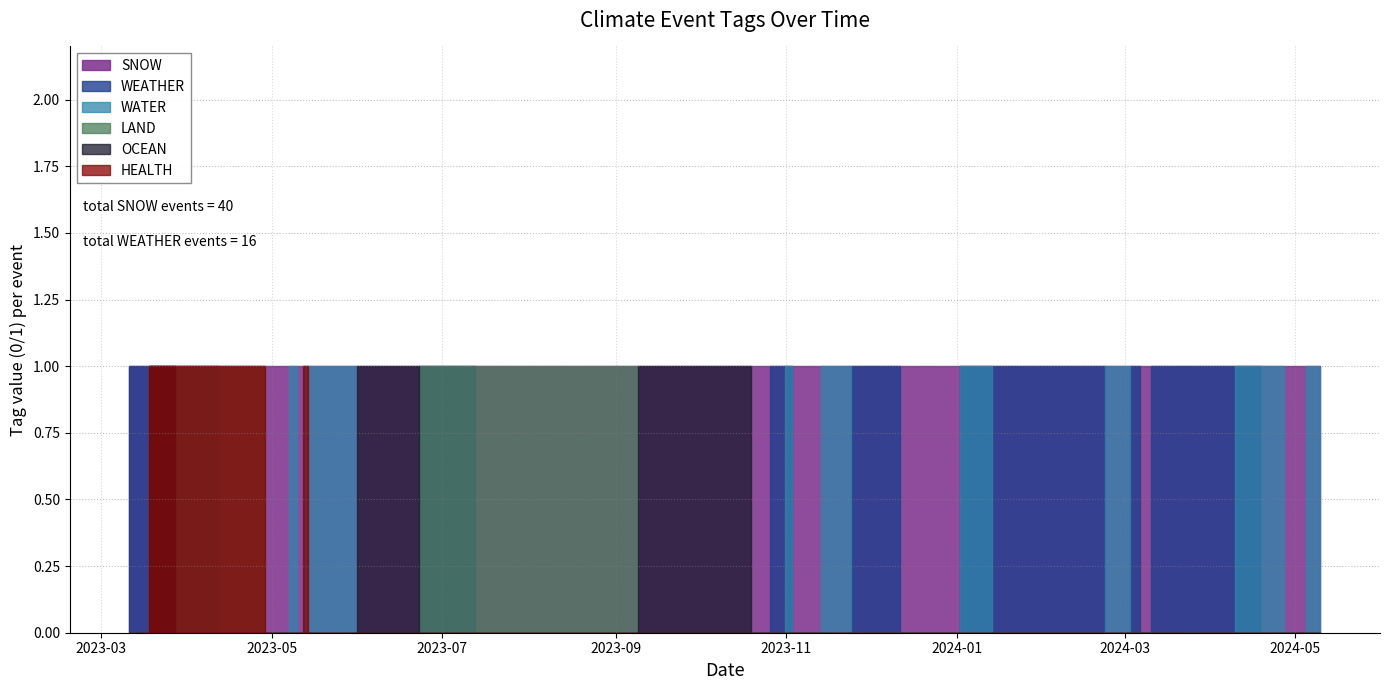

Reading right to left, transcribe all the data shown in this chart.

WEATHER: 2023-03-11=1	2023-03-15=1	2023-03-21=1	2023-04-03=1	2023-04-21=0	2023-05-06=0	2023-05-08=0	2023-05-09=0	2023-05-11=0	2023-05-13=0	2023-05-15=0	2023-05-19=0	2023-06-13=0	2023-06-22=0	2023-06-22=0	2023-06-23=1	2023-08-01=0	2023-10-18=0	2023-10-21=0	2023-10-31=1	2023-11-01=1	2023-11-05=0	2023-11-22=0	2023-11-22=0	2023-11-26=1	2023-12-27=0	2024-01-08=1	2024-01-19=1	2024-02-16=1	2024-03-01=0	2024-03-05=1	2024-03-08=0	2024-03-13=1	2024-04-07=1	2024-04-12=1	2024-04-15=1	2024-04-22=0	2024-05-02=0	2024-05-08=0	2024-05-10=0
OCEAN: 2023-03-11=0	2023-03-15=0	2023-03-21=1	2023-04-03=0	2023-04-21=0	2023-05-06=0	2023-05-08=0	2023-05-09=0	2023-05-11=0	2023-05-13=0	2023-05-15=0	2023-05-19=0	2023-06-13=1	2023-06-22=1	2023-06-22=1	2023-06-23=0	2023-08-01=0	2023-10-18=1	2023-10-21=0	2023-10-31=0	2023-11-01=0	2023-11-05=0	2023-11-22=0	2023-11-22=0	2023-11-26=0	2023-12-27=0	2024-01-08=0	2024-01-19=0	2024-02-16=0	2024-03-01=0	2024-03-05=0	2024-03-08=0	2024-03-13=0	2024-04-07=0	2024-04-12=0	2024-04-15=0	2024-04-22=0	2024-05-02=0	2024-05-08=0	2024-05-10=0
LAND: 2023-03-11=0	2023-03-15=0	2023-03-21=1	2023-04-03=1	2023-04-21=1	2023-05-06=0	2023-05-08=0	2023-05-09=0	2023-05-11=0	2023-05-13=0	2023-05-15=0	2023-05-19=0	2023-06-13=0	2023-06-22=0	2023-06-22=0	2023-06-23=1	2023-08-01=1	2023-10-18=0	2023-10-21=0	2023-10-31=0	2023-11-01=0	2023-11-05=0	2023-11-22=0	2023-11-22=0	2023-11-26=0	2023-12-27=0	2024-01-08=0	2024-01-19=0	2024-02-16=0	2024-03-01=0	2024-03-05=0	2024-03-08=0	2024-03-13=0	2024-04-07=0	2024-04-12=0	2024-04-15=0	2024-04-22=0	2024-05-02=0	2024-05-08=0	2024-05-10=0
WATER: 2023-03-11=0	2023-03-15=0	2023-03-21=1	2023-04-03=0	2023-04-21=0	2023-05-06=0	2023-05-08=1	2023-05-09=1	2023-05-11=0	2023-05-13=1	2023-05-15=1	2023-05-19=1	2023-06-13=0	2023-06-22=0	2023-06-22=0	2023-06-23=0	2023-08-01=0	2023-10-18=0	2023-10-21=0	2023-10-31=0	2023-11-01=1	2023-11-05=0	2023-11-22=1	2023-11-22=1	2023-11-26=0	2023-12-27=0	2024-01-08=1	2024-01-19=0	2024-02-16=0	2024-03-01=1	2024-03-05=0	2024-03-08=0	2024-03-13=0	2024-04-07=0	2024-04-12=1	2024-04-15=1	2024-04-22=1	2024-05-02=0	2024-05-08=1	2024-05-10=1
SNOW: 2023-03-11=1	2023-03-15=1	2023-03-21=1	2023-04-03=1	2023-04-21=1	2023-05-06=1	2023-05-08=1	2023-05-09=1	2023-05-11=1	2023-05-13=1	2023-05-15=1	2023-05-19=1	2023-06-13=1	2023-06-22=1	2023-06-22=1	2023-06-23=1	2023-08-01=1	2023-10-18=1	2023-10-21=1	2023-10-31=1	2023-11-01=1	2023-11-05=1	2023-11-22=1	2023-11-22=1	2023-11-26=1	2023-12-27=1	2024-01-08=1	2024-01-19=1	2024-02-16=1	2024-03-01=1	2024-03-05=1	2024-03-08=1	2024-03-13=1	2024-04-07=1	2024-04-12=1	2024-04-15=1	2024-04-22=1	2024-05-02=1	2024-05-08=1	2024-05-10=1
HEALTH: 2023-03-11=0	2023-03-15=0	2023-03-21=1	2023-04-03=1	2023-04-21=1	2023-05-06=0	2023-05-08=0	2023-05-09=0	2023-05-11=0	2023-05-13=1	2023-05-15=0	2023-05-19=0	2023-06-13=0	2023-06-22=0	2023-06-22=0	2023-06-23=0	2023-08-01=0	2023-10-18=0	2023-10-21=0	2023-10-31=0	2023-11-01=0	2023-11-05=0	2023-11-22=0	2023-11-22=0	2023-11-26=0	2023-12-27=0	2024-01-08=0	2024-01-19=0	2024-02-16=0	2024-03-01=0	2024-03-05=0	2024-03-08=0	2024-03-13=0	2024-04-07=0	2024-04-12=0	2024-04-15=0	2024-04-22=0	2024-05-02=0	2024-05-08=0	2024-05-10=0